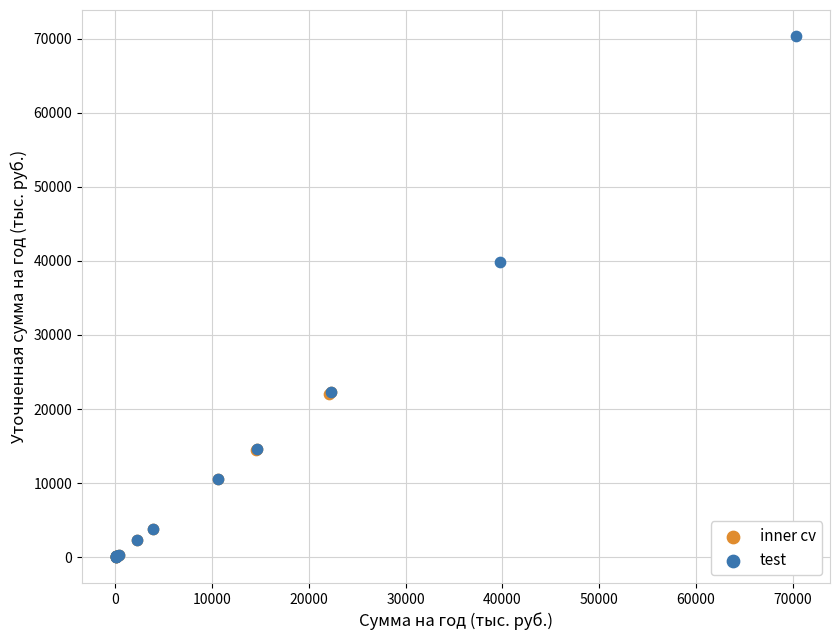

What are all the series names shown in the legend?

inner cv, test